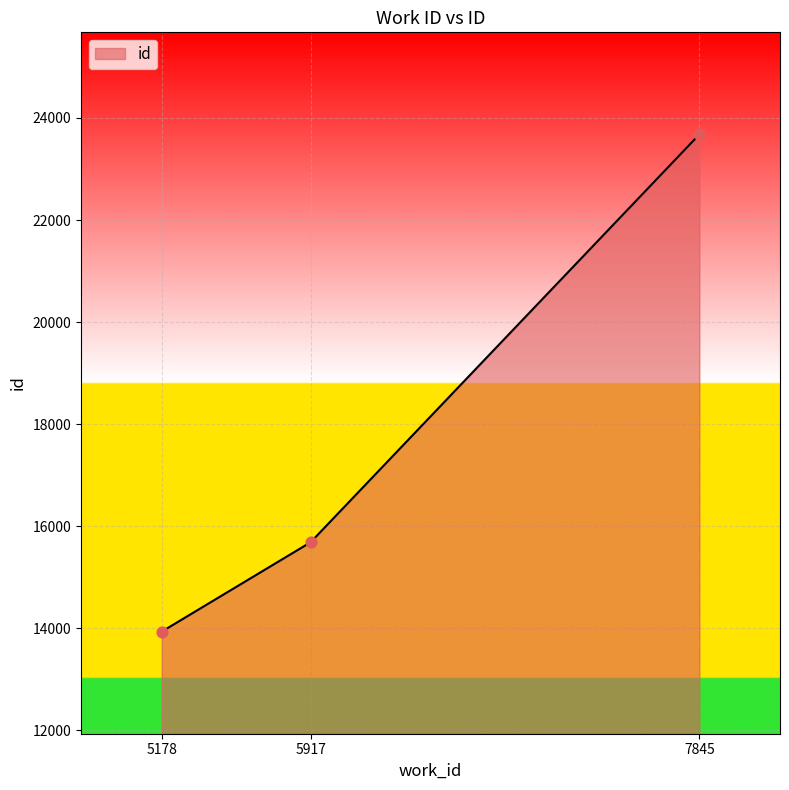

Approximately how many times larger is the value at 7845 compared to 5917?

1.5